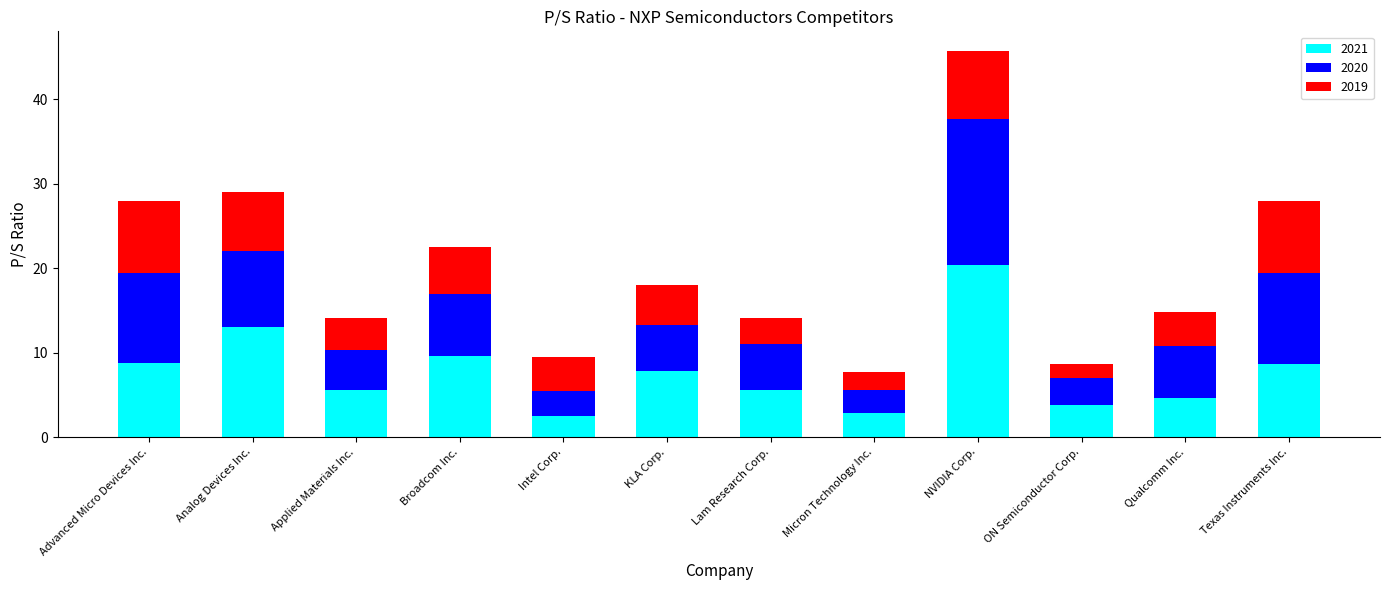

What is the approximate value of 2021 at Intel Corp.?

2.5